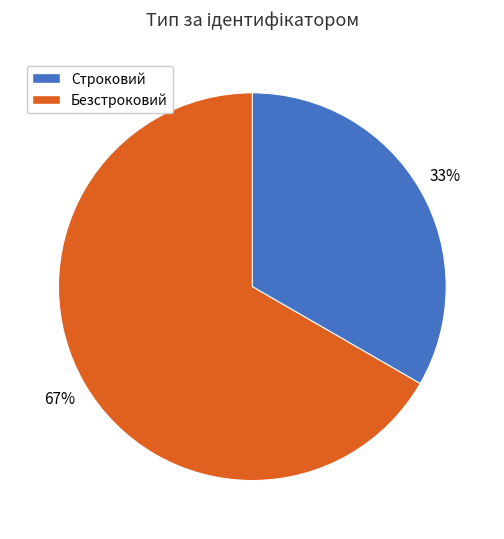

Which has a higher value, Строковий or Безстроковий?

Безстроковий